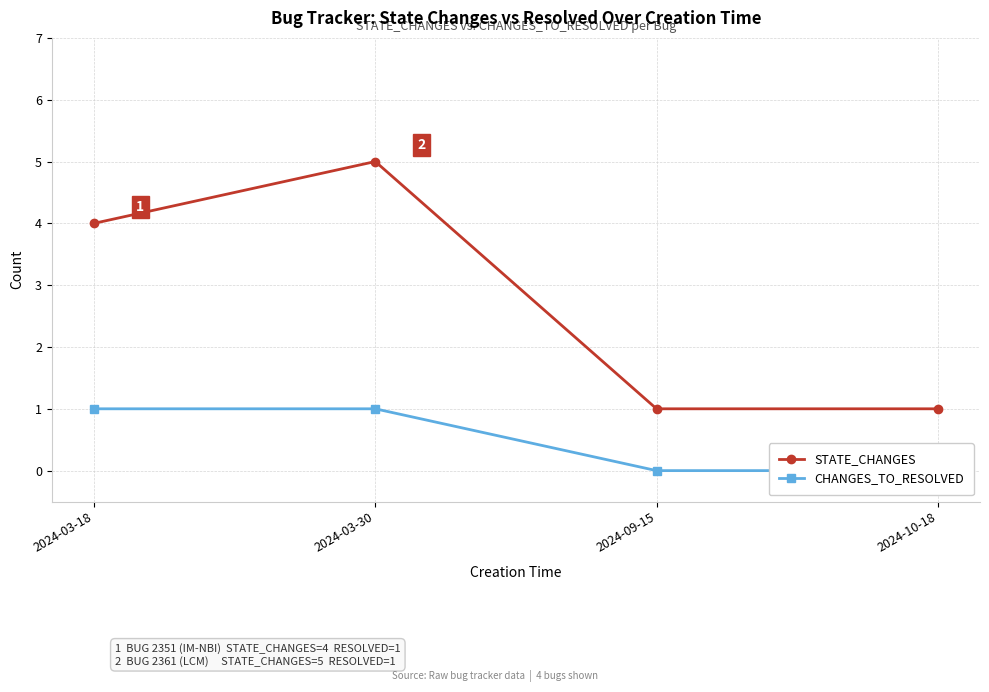

True or false: CHANGES_TO_RESOLVED and STATE_CHANGES cross at least once.

False